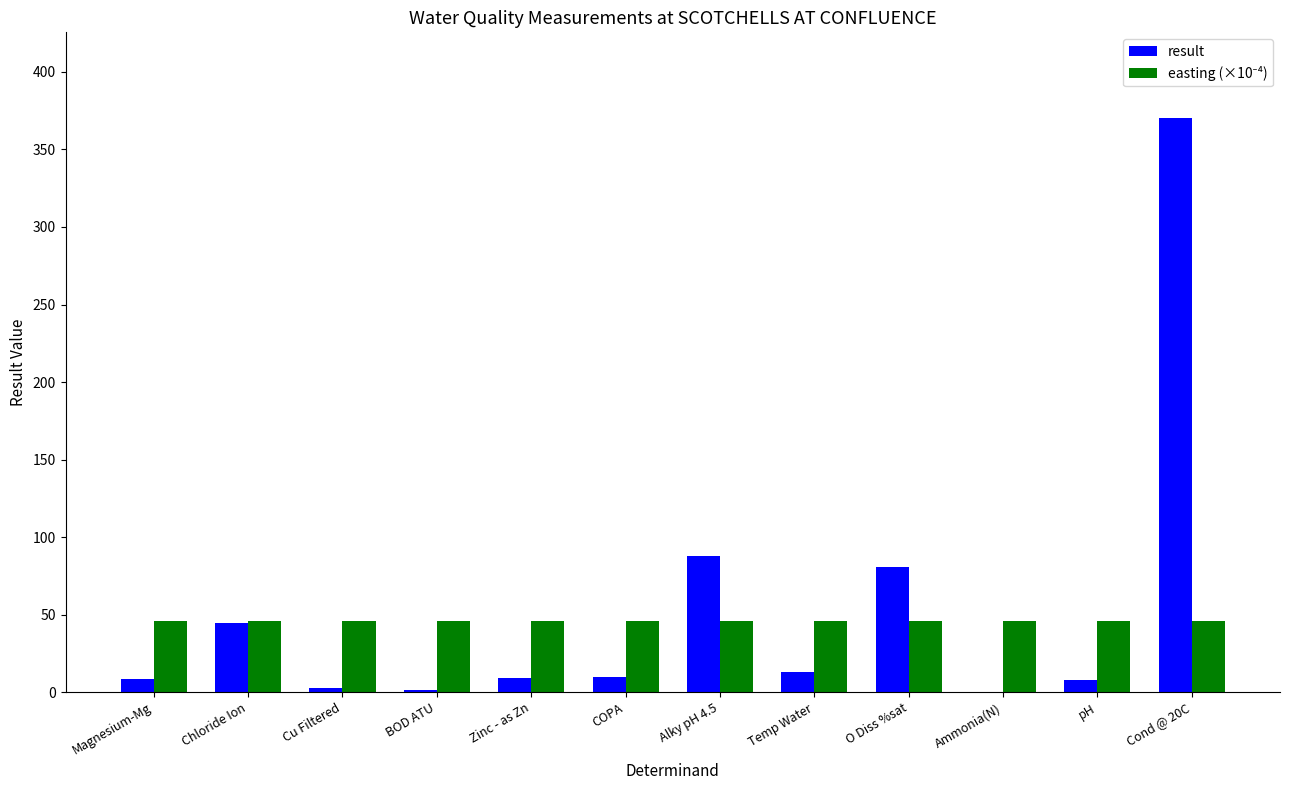

Which series has the largest range (max minus min)?

result